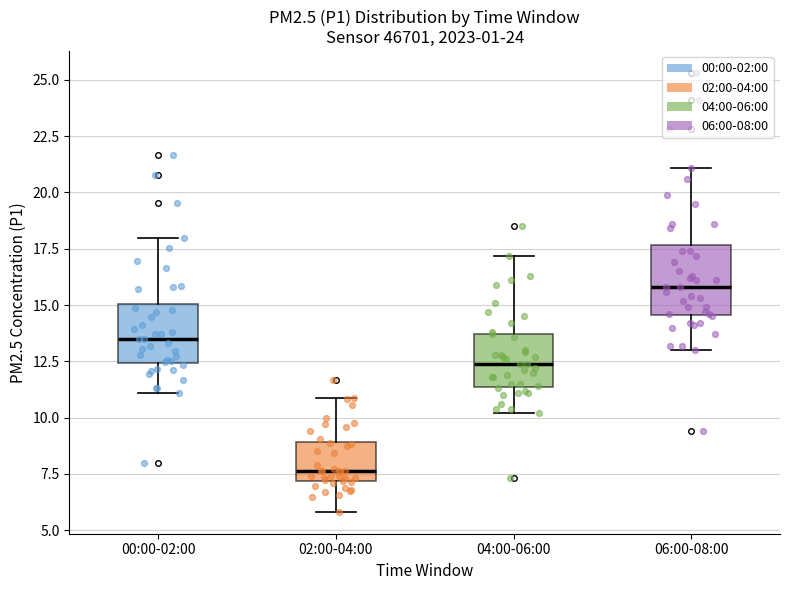

Reading left to right, read every box against the y-axis: the position of its median line, the range the box covers, and the ends of its whiskers. The values are not printed on the chart, so give them approximately, as read against the axis.

00:00-02:00: median 13.5, box 12.5 to 15.0, whiskers 11.0 to 18.0
02:00-04:00: median 7.5, box 7.0 to 9.0, whiskers 6.0 to 11.0
04:00-06:00: median 12.5, box 11.5 to 13.5, whiskers 10.0 to 17.0
06:00-08:00: median 16.0, box 14.5 to 17.5, whiskers 13.0 to 21.0